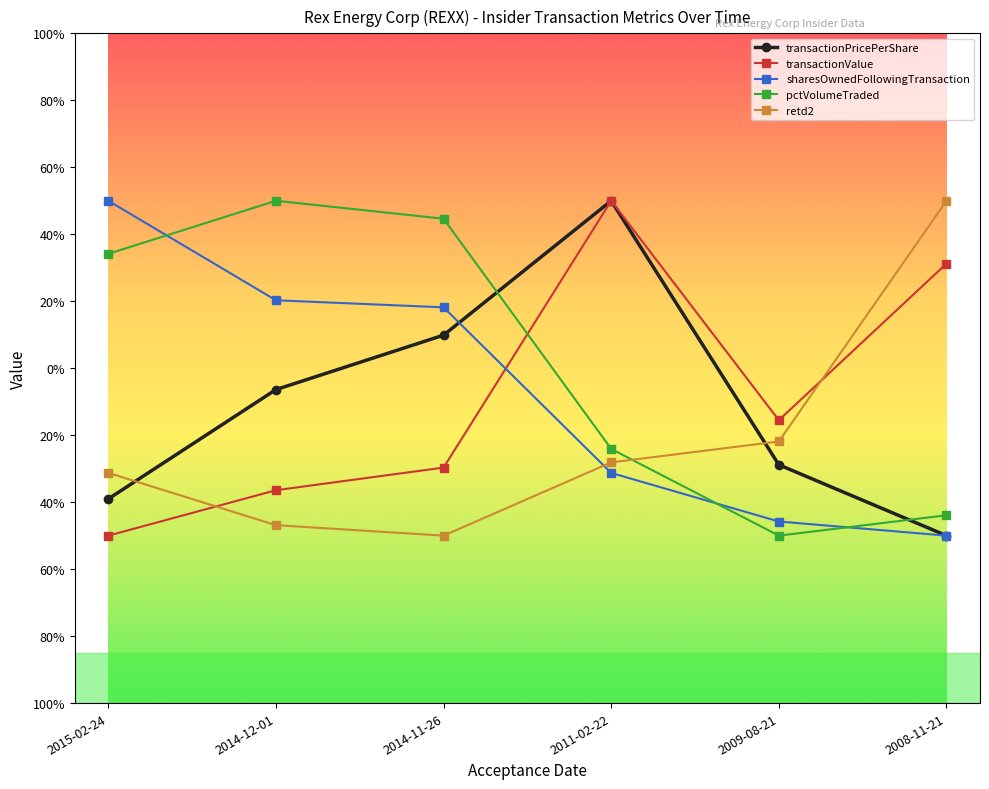

What is the label of the 6th point from the left?

2008-11-21